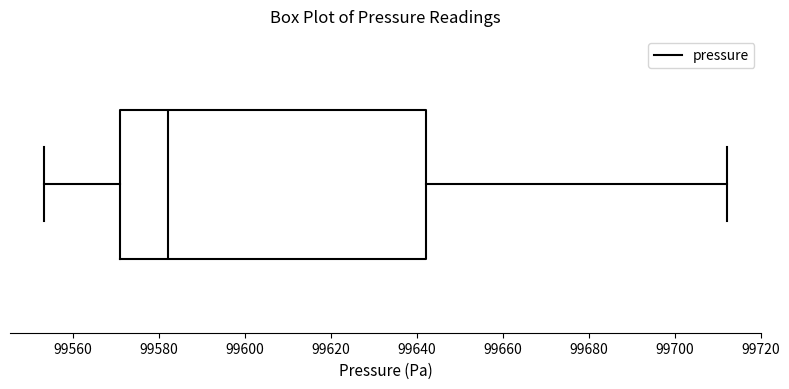

Read this box plot against the x-axis: the position of the median line, the range covered by the box, and the ends of both whiskers. The values are not printed on the chart, so give them approximately, as read against the axis.

median 99582, box 99570 to 99642, whiskers 99554 to 99712